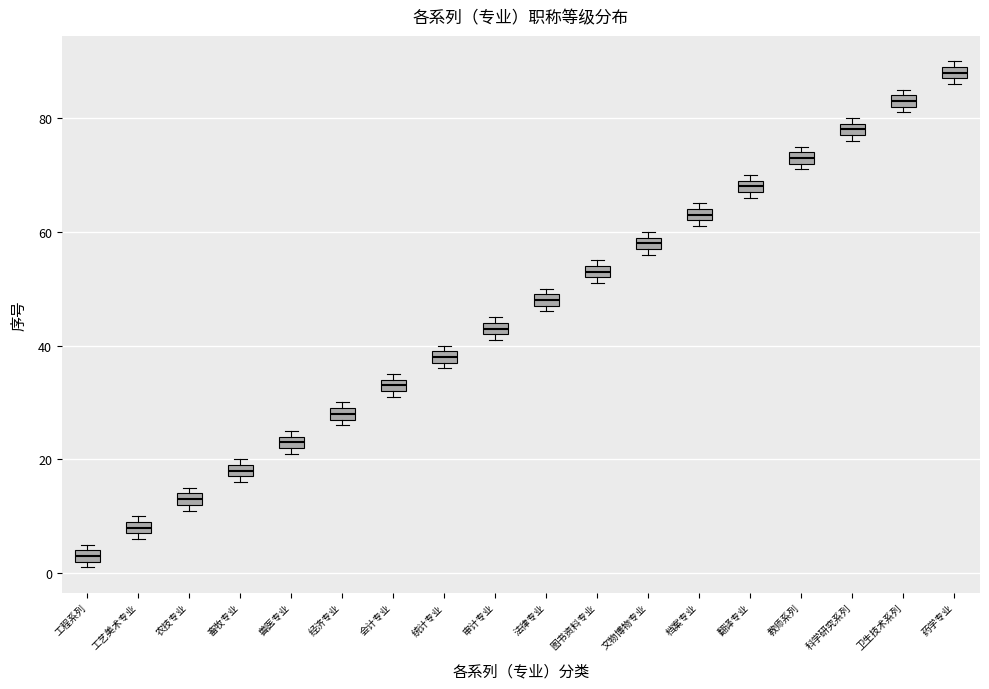

Where is the upper edge of the box for 文物博物专业 on the y-axis? The values are not printed on the chart, so give them approximately, as read against the axis.

60